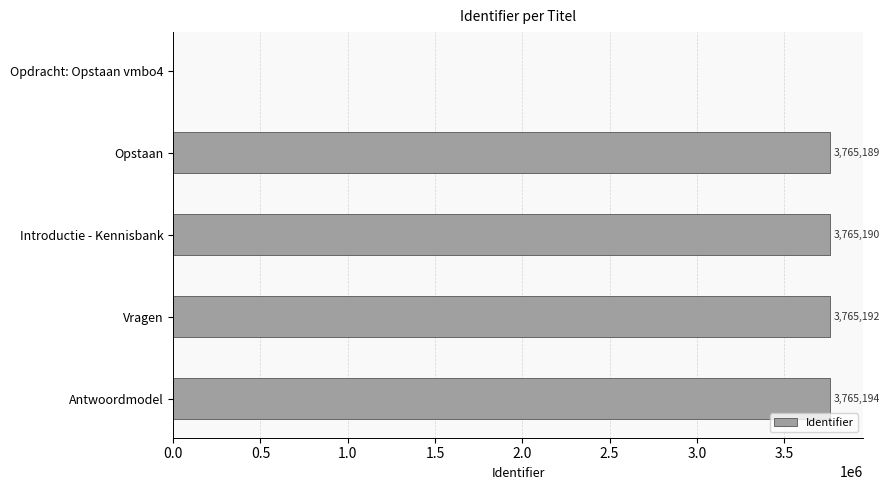

What is the maximum value shown in the chart?

3765194